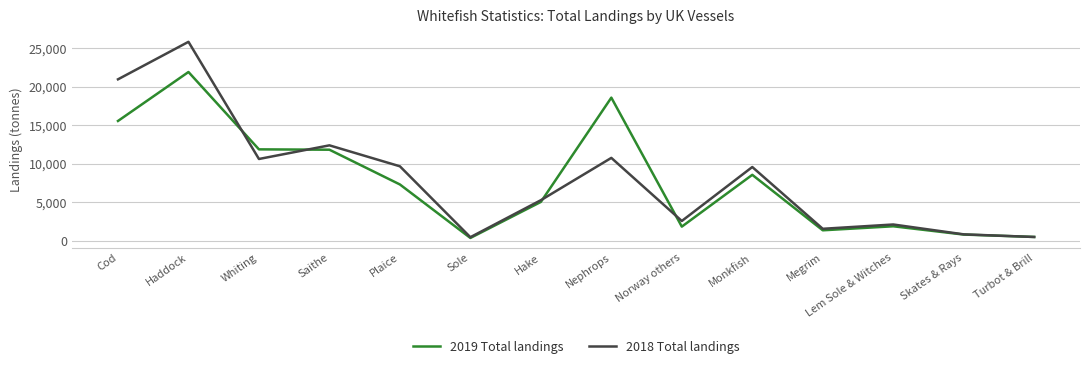

At which label does 2019 Total landings first exceed 7285?

Cod